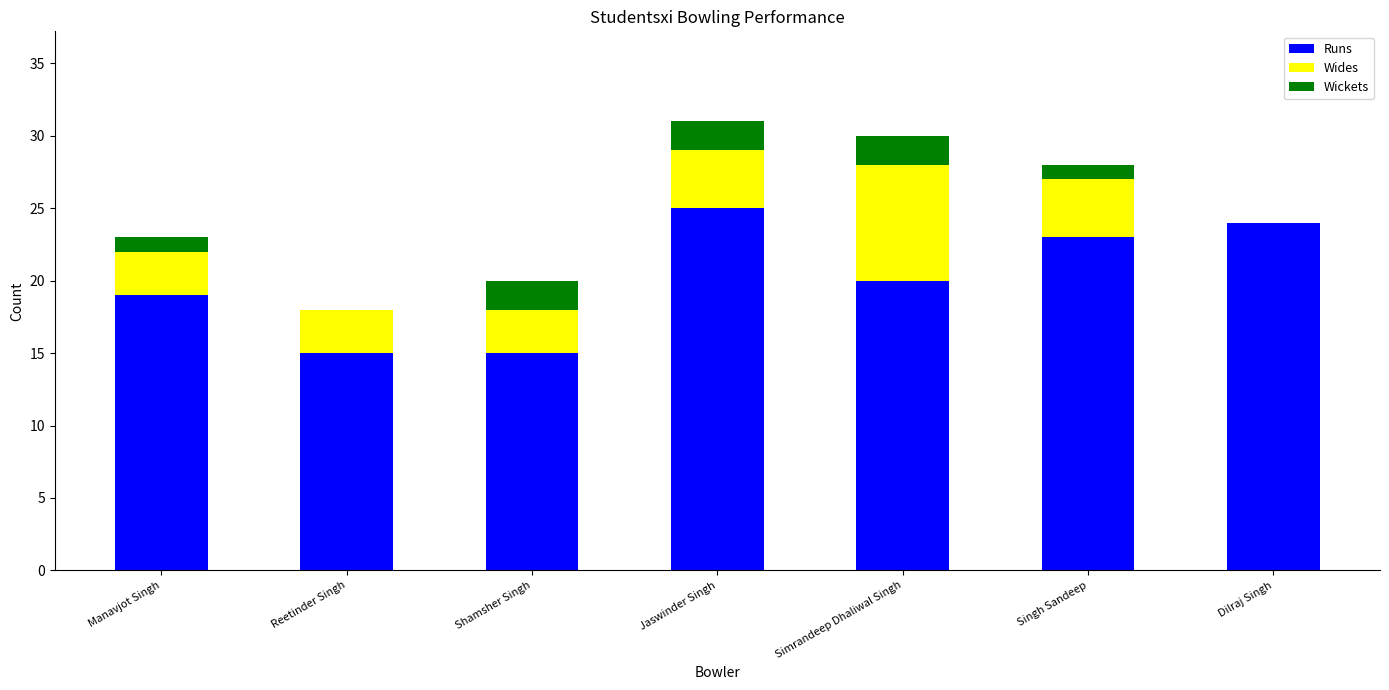

Where is Runs nearest to the value 20?

Simrandeep Dhaliwal Singh